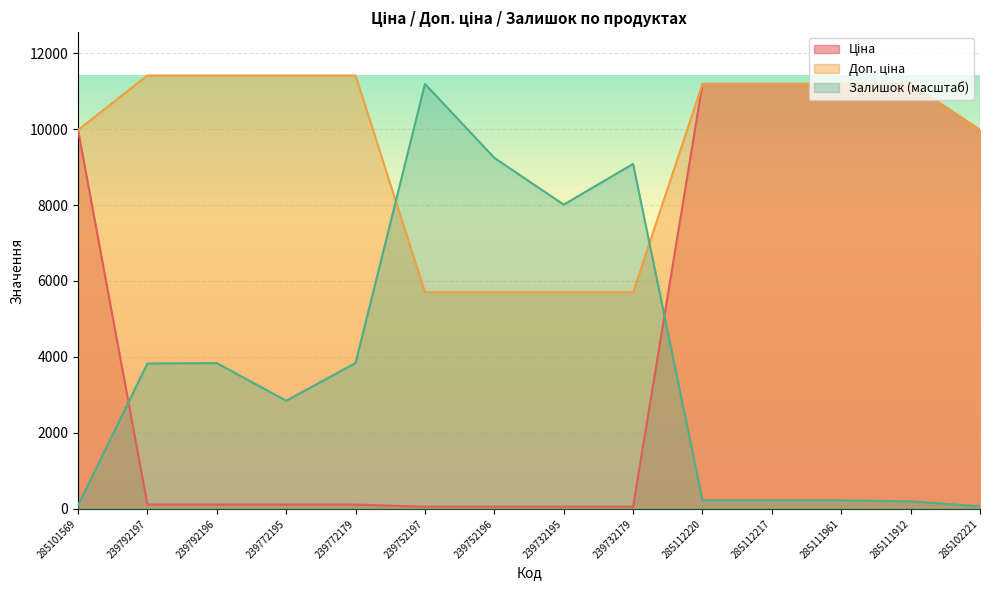

What is the value of the Доп. ціна point at the 6th from the left?

5705.0